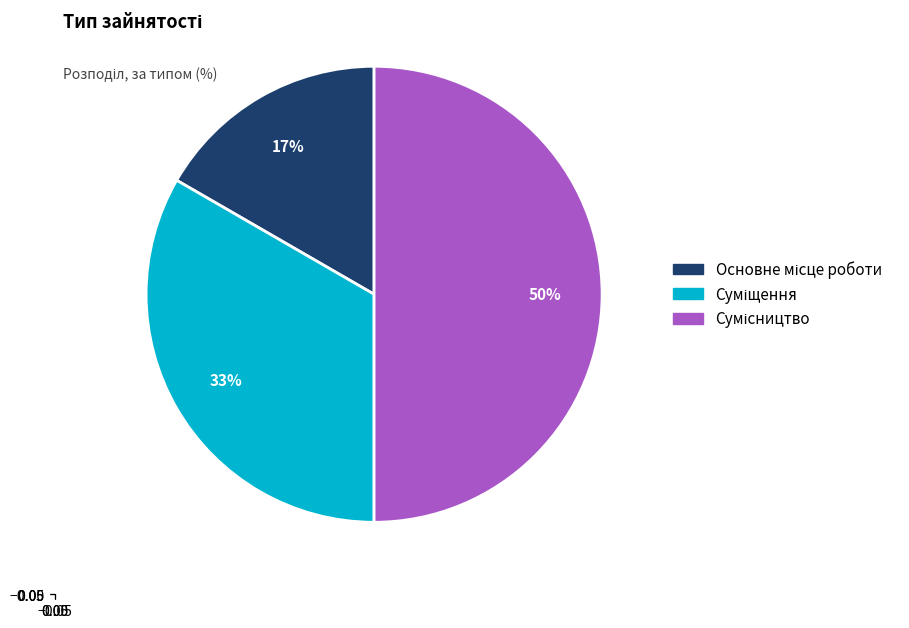

To the nearest percent, what is the difference between the largest and smallest slice percentages?

33%